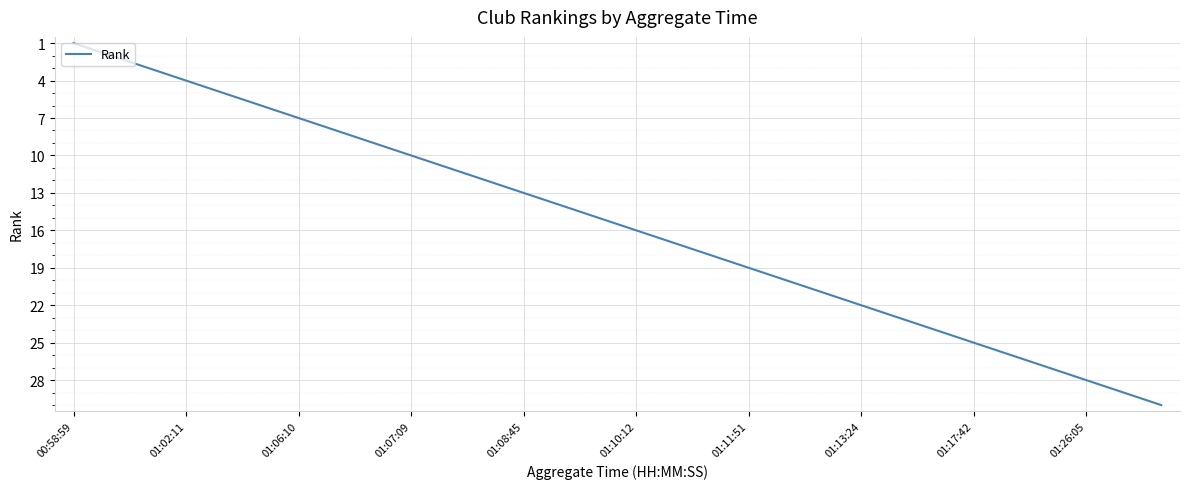

What is the maximum value shown in the chart?

30